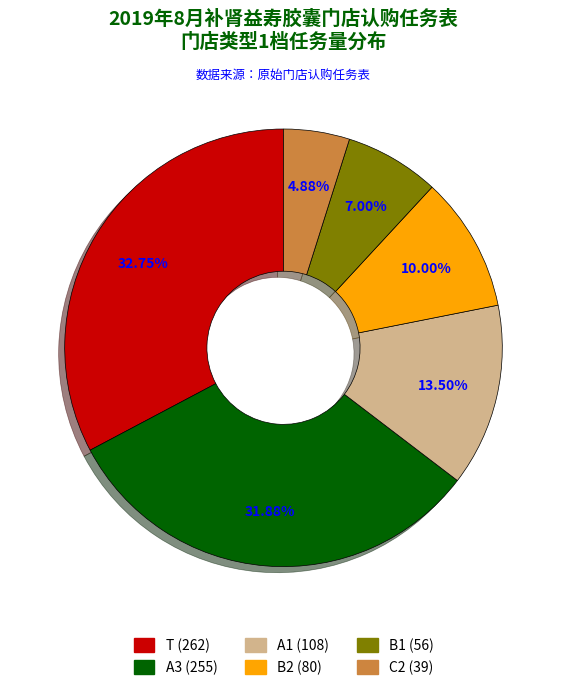

Is there any slice that represents more than half of the pie?

No